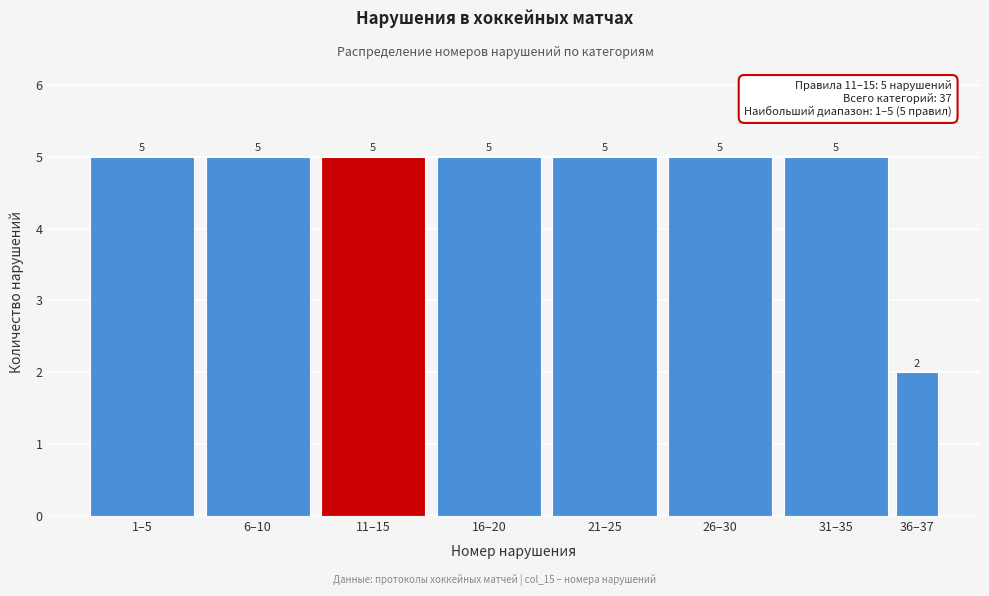

Reading right to left, what are all the values shown in this chart?

36–37=2	31–35=5	26–30=5	21–25=5	16–20=5	11–15=5	6–10=5	1–5=5